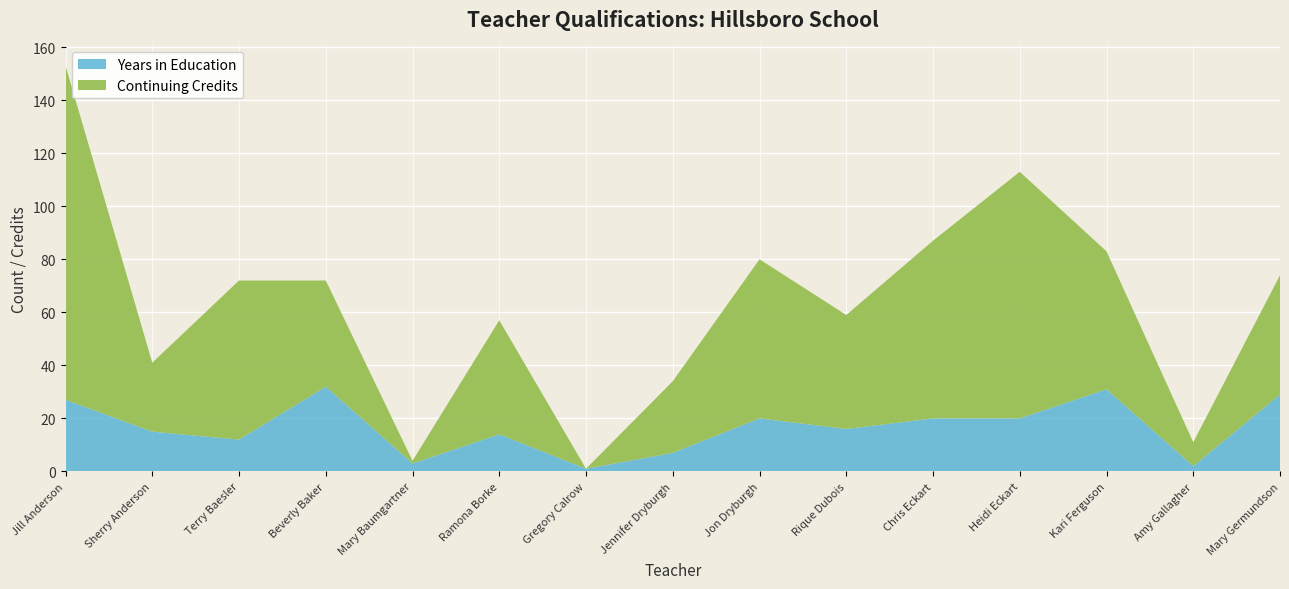

Reading right to left, extract all data points from this chart.

Years in Education: Mary Germundson=29	Amy Gallagher=2	Kari Ferguson=31	Heidi Eckart=20	Chris Eckart=20	Rique Dubois=16	Jon Dryburgh=20	Jennifer Dryburgh=7	Gregory Calrow=1	Ramona Borke=14	Mary Baumgartner=3	Beverly Baker=32	Terry Baesler=12	Sherry Anderson=15	Jill Anderson=27
Continuing Credits: Mary Germundson=45	Amy Gallagher=9	Kari Ferguson=52	Heidi Eckart=93	Chris Eckart=67	Rique Dubois=43	Jon Dryburgh=60	Jennifer Dryburgh=27	Gregory Calrow=0	Ramona Borke=43	Mary Baumgartner=1	Beverly Baker=40	Terry Baesler=60	Sherry Anderson=26	Jill Anderson=126